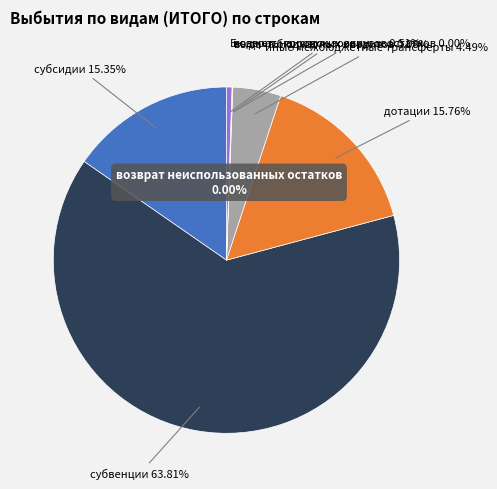

What is the ratio of the value at Бюджеты городских округов to the value at иные межбюджетные трансферты?

0.1